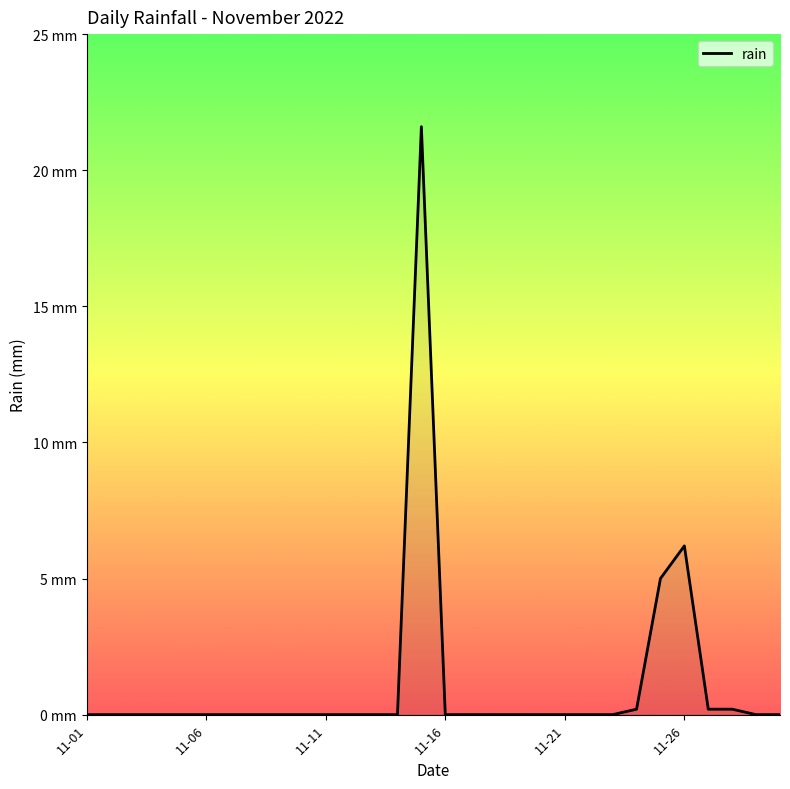

Which label corresponds to the smallest value in the chart?

11-01